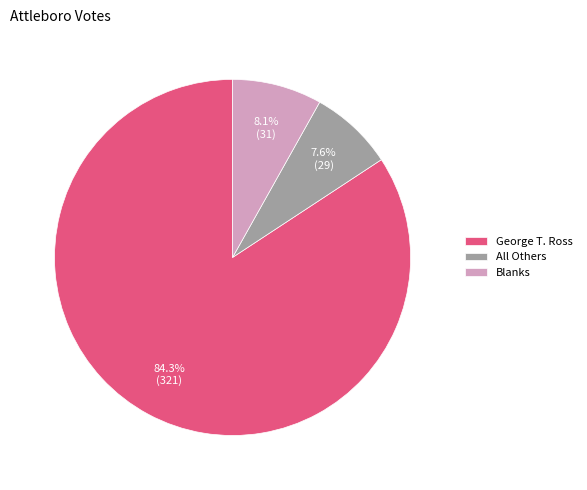

Which slice is the largest?

George T. Ross